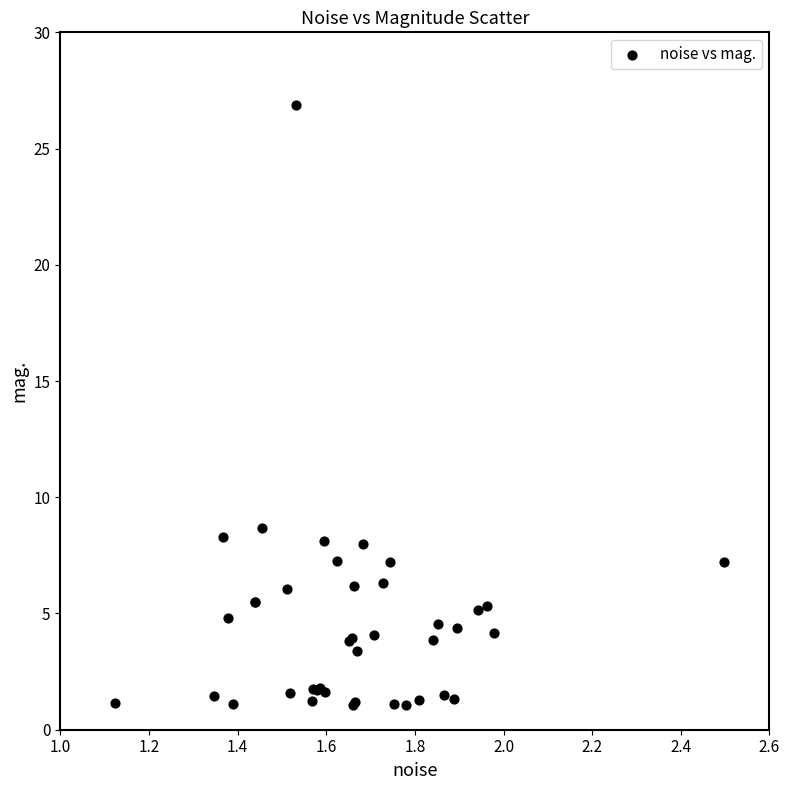

What Y value in the scatter plot is closest to 13?

8.7